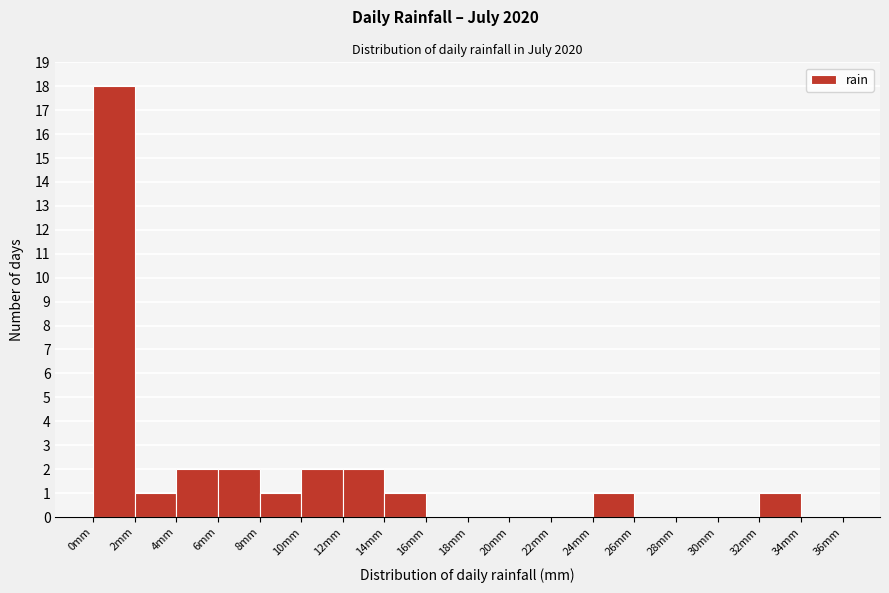

Reading left to right, list every bar in this chart as the range it spans on the x-axis followed by its height. The values are not printed on the chart, so give them approximately, as read against the axis.

0 to 2: 18
2 to 4: 1
4 to 6: 2
6 to 8: 2
8 to 10: 1
10 to 12: 2
12 to 14: 2
14 to 16: 1
16 to 18: 0
18 to 20: 0
20 to 22: 0
22 to 24: 0
24 to 26: 1
26 to 28: 0
28 to 30: 0
30 to 32: 0
32 to 34: 1
34 to 36: 0